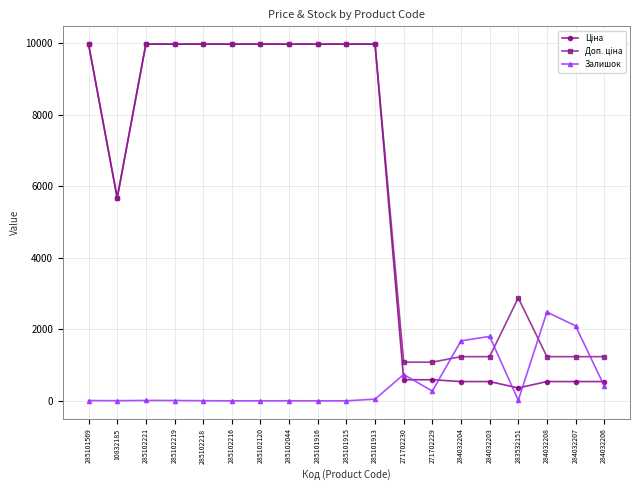

What is the maximum value shown in the chart?

9975.0